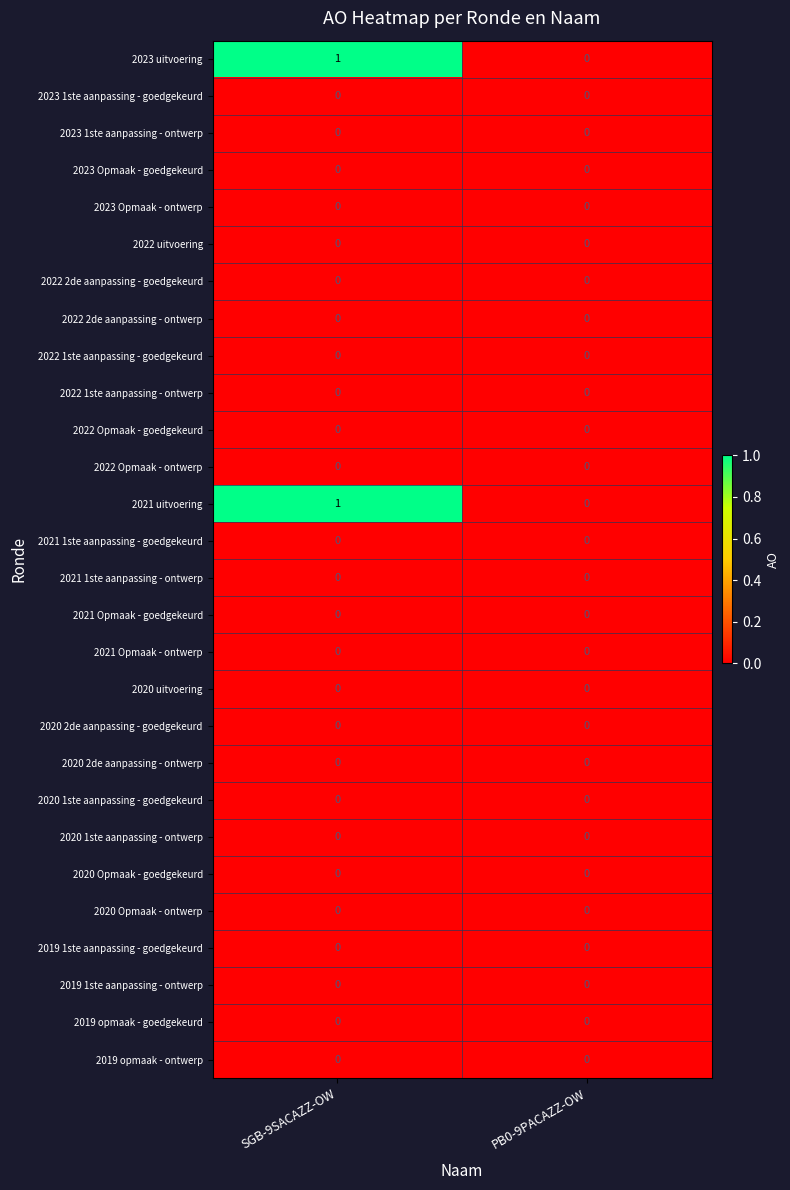

At which category is the sum across all series the highest?

SGB-9SACAZZ-OW